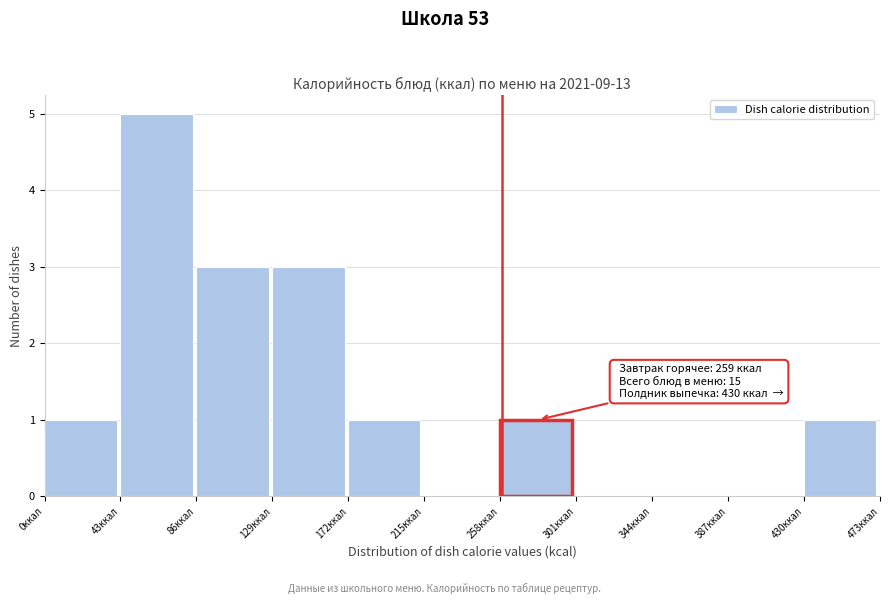

Which range on the x-axis has the tallest bar?

43 to 86